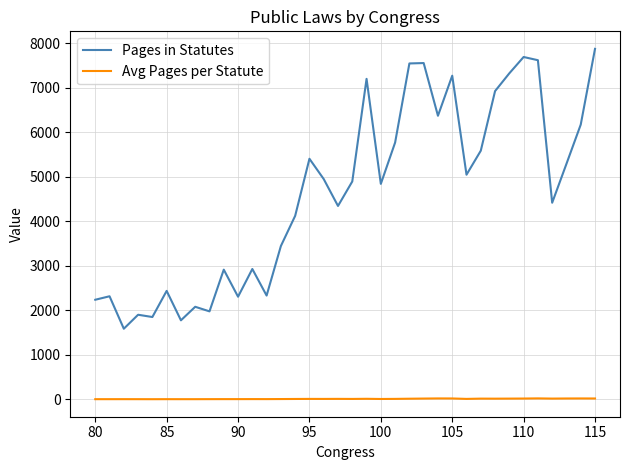

Which series has the largest range (max minus min)?

Pages in Statutes